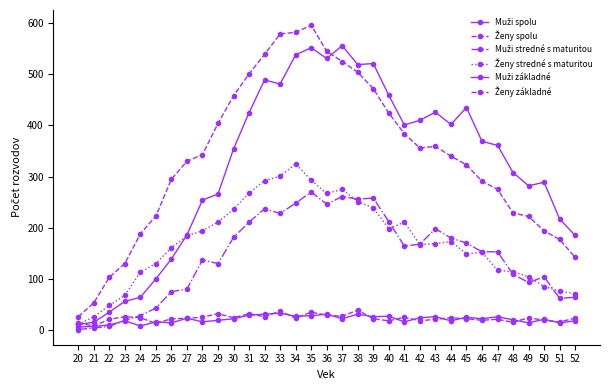

How many interior local valleys does the Muži stredné s maturitou series have?

7